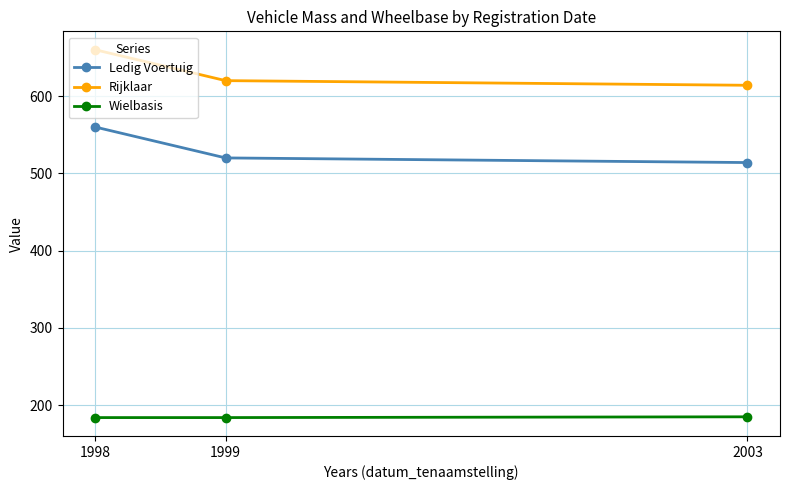

What is the spread (max minus min) of values at 1999?

436